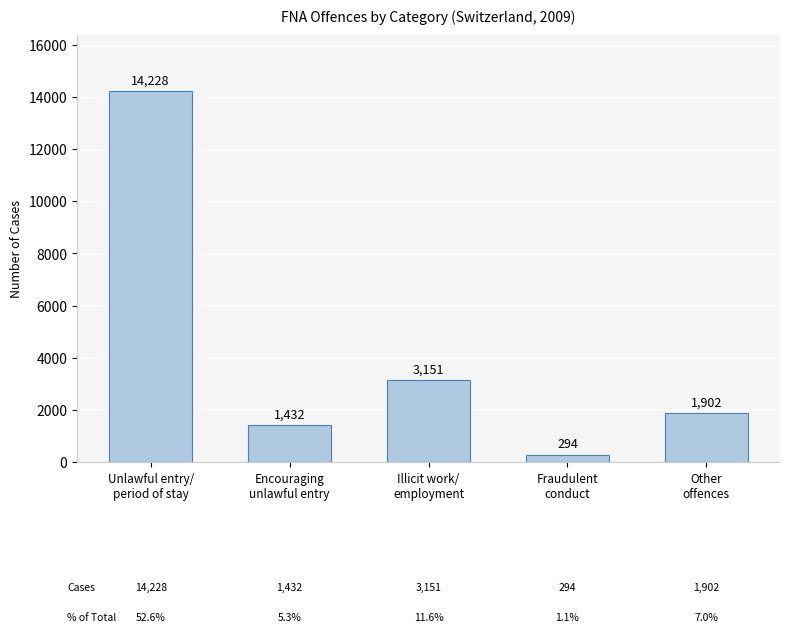

Does the chart contain stacked bars?

No